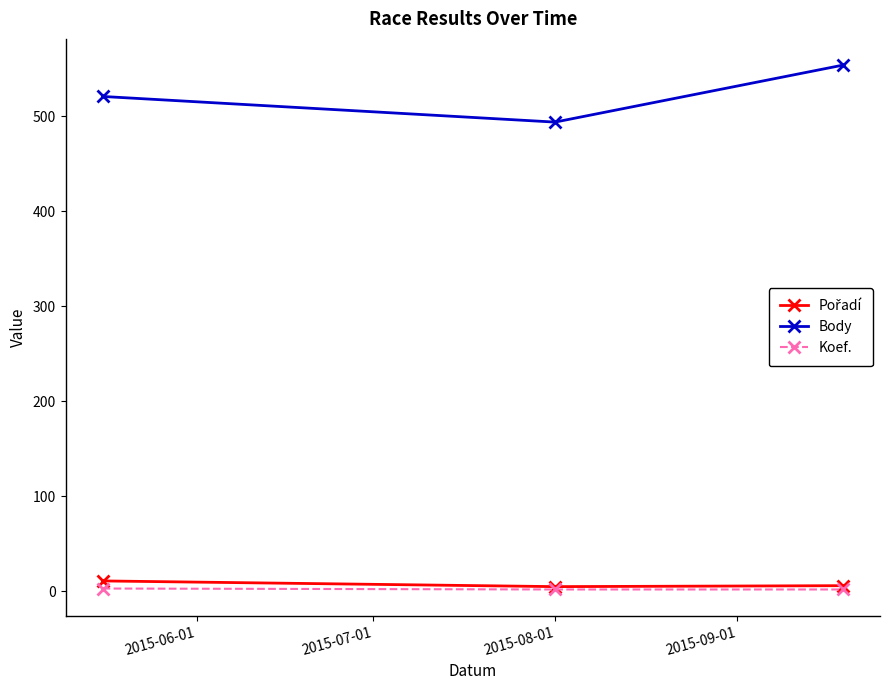

Which series has the largest total across all categories?

Body